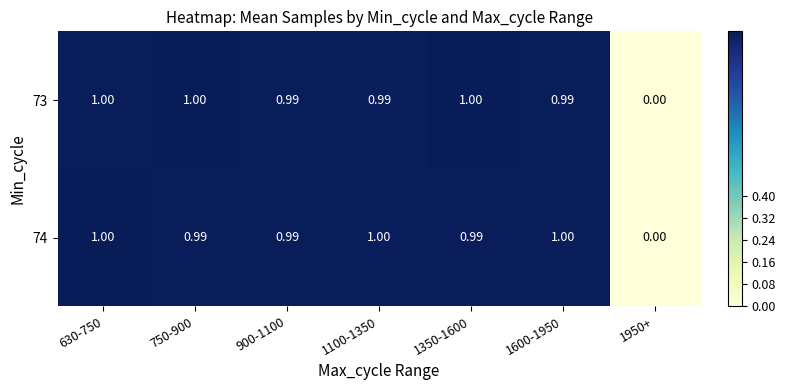

Is the value of 73 at 1600-1950 greater than the value of 74 at 630-750?

No